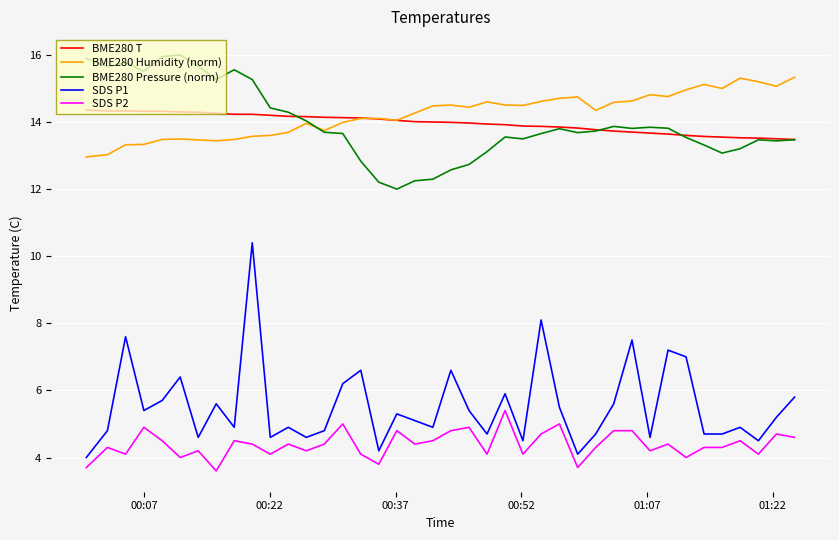

Rank the series by their maximum value, from highest to lowest.

BME280 Pressure (norm), BME280 Humidity (norm), BME280 T, SDS P1, SDS P2